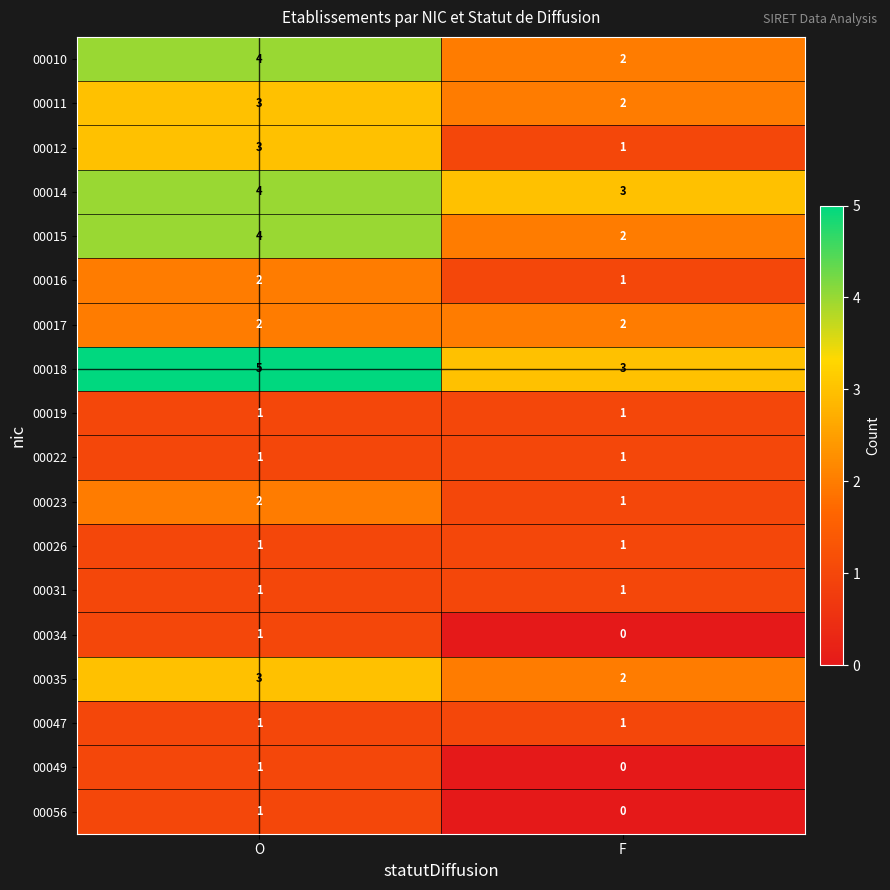

What is the total value across all series at F?

24